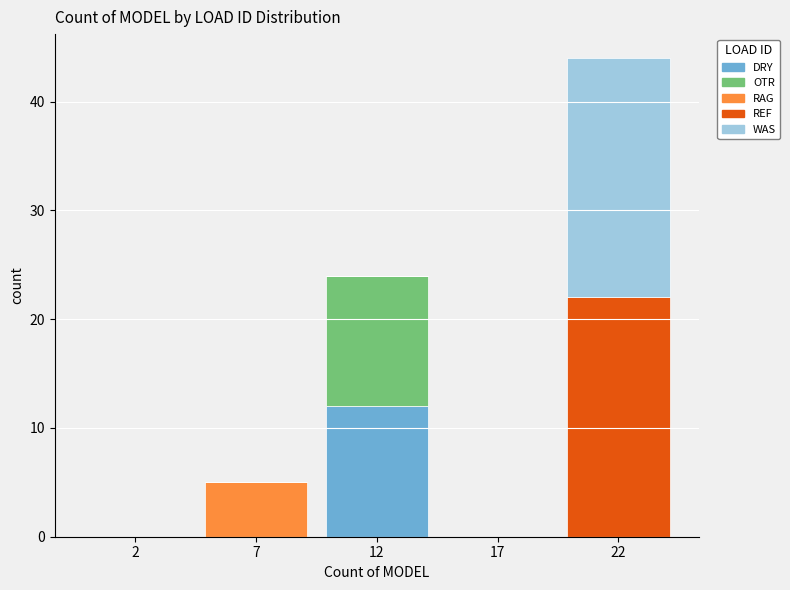

Reading left to right, list the values for the DRY series.

2=0	7=0	12=12	17=0	22=0